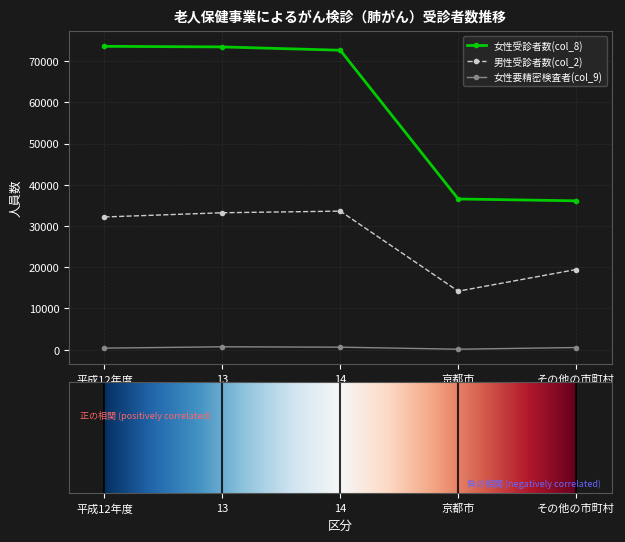

What is the greatest value displayed?

73585